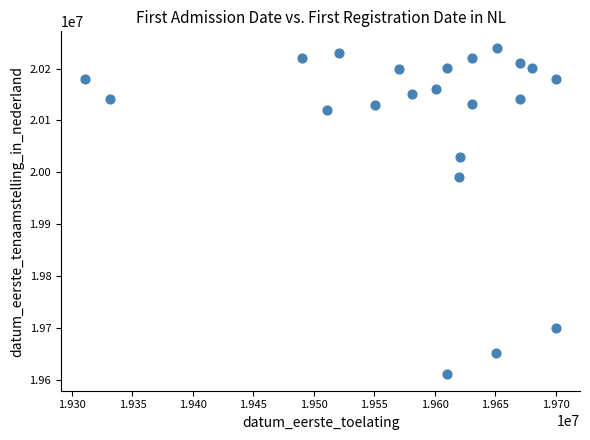

What Y value in the scatter plot is closest to 19925417?

19991006